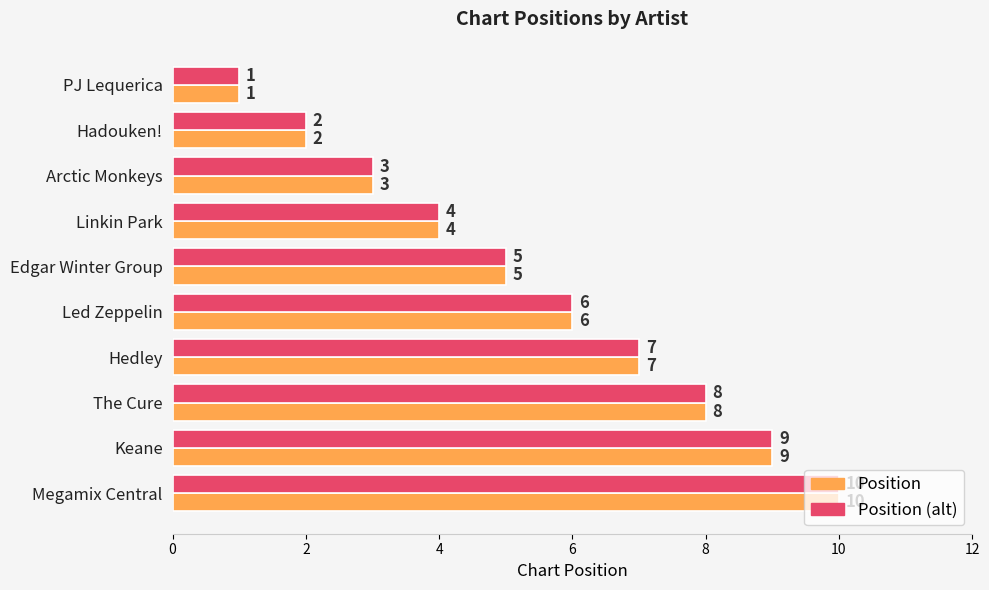

Rank the categories by Position (alt) value from highest to lowest.

Megamix Central, Keane, The Cure, Hedley, Led Zeppelin, Edgar Winter Group, Linkin Park, Arctic Monkeys, Hadouken!, PJ Lequerica